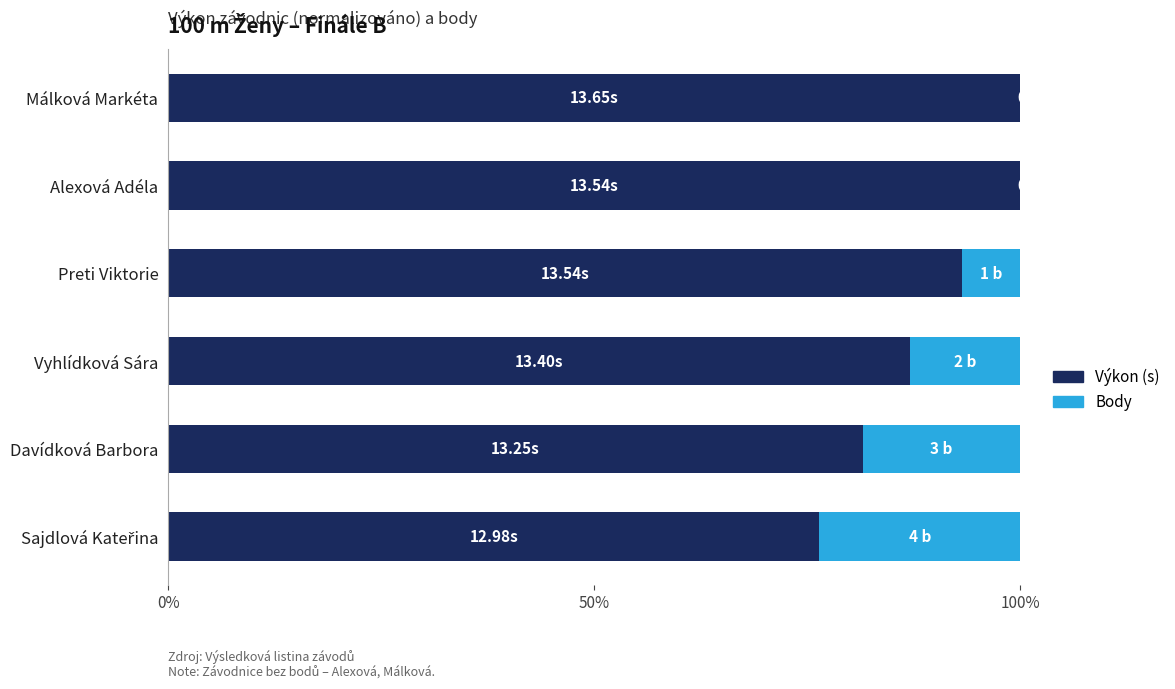

How many categories are shown in the chart?

6